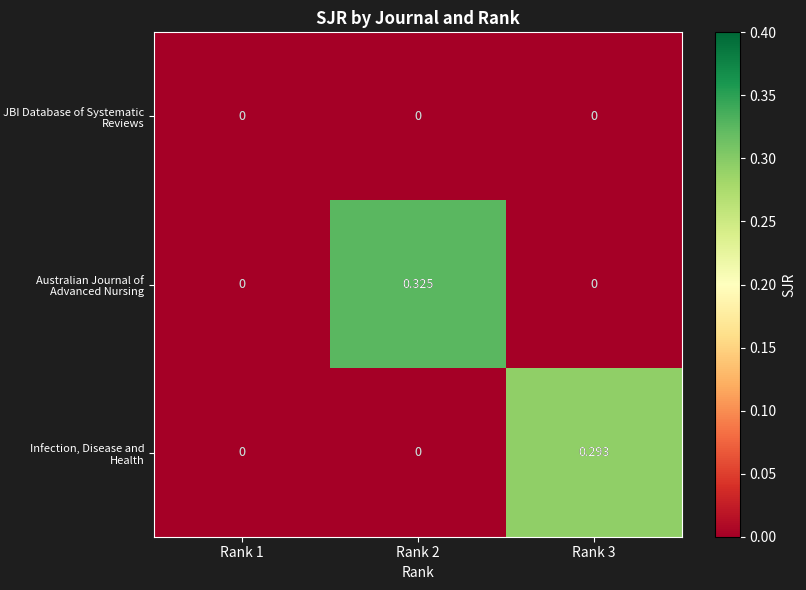

Is the value of JBI Database of Systematic Reviews at Rank 2 greater than the value of Australian Journal of Advanced Nursing at Rank 2?

No